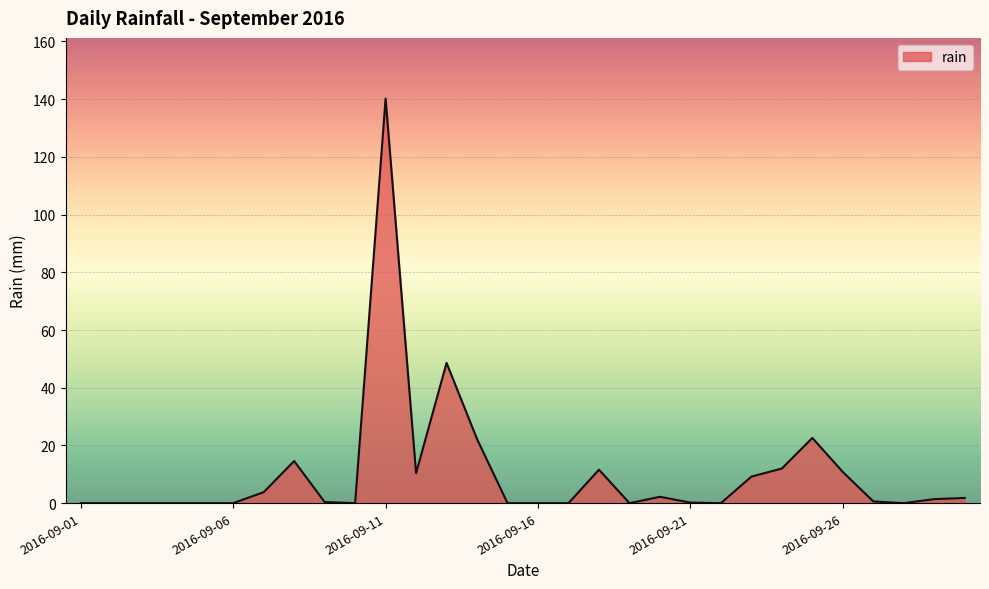

Reading right to left, what are all the values shown in this chart?

2016-09-30=1.8	2016-09-29=1.4	2016-09-28=0.0	2016-09-27=0.6	2016-09-26=10.8	2016-09-25=22.6	2016-09-24=12.0	2016-09-23=9.2	2016-09-22=0.0	2016-09-21=0.2	2016-09-20=2.2	2016-09-19=0.0	2016-09-18=11.6	2016-09-17=0.0	2016-09-16=0.0	2016-09-15=0.0	2016-09-14=22.2	2016-09-13=48.6	2016-09-12=10.4	2016-09-11=140.2	2016-09-10=0.0	2016-09-09=0.4	2016-09-08=14.6	2016-09-07=3.8	2016-09-06=0.0	2016-09-05=0.0	2016-09-04=0.0	2016-09-03=0.0	2016-09-02=0.0	2016-09-01=0.0